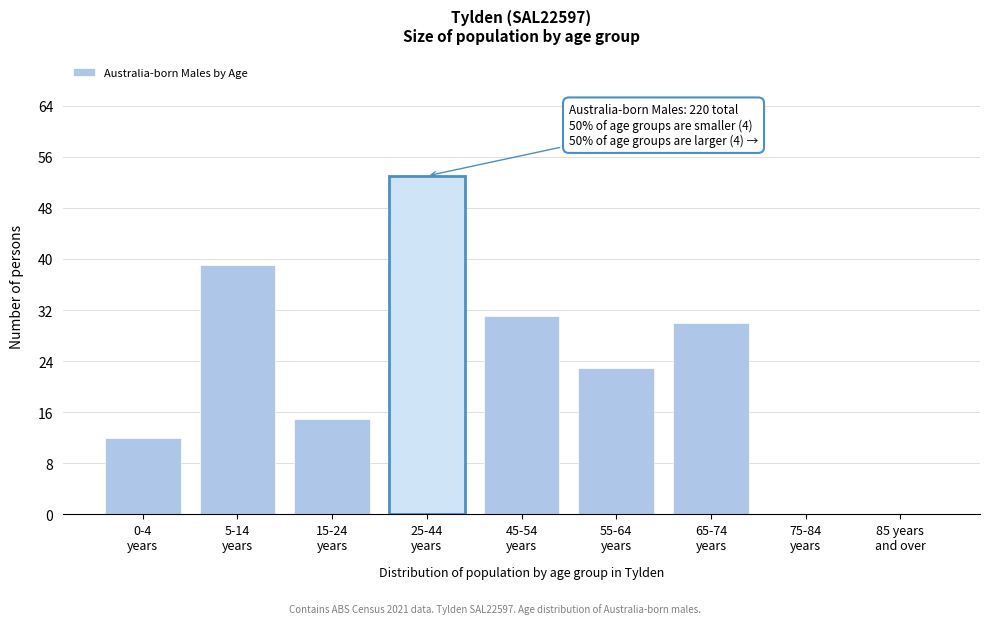

What is the sum of all values?

203